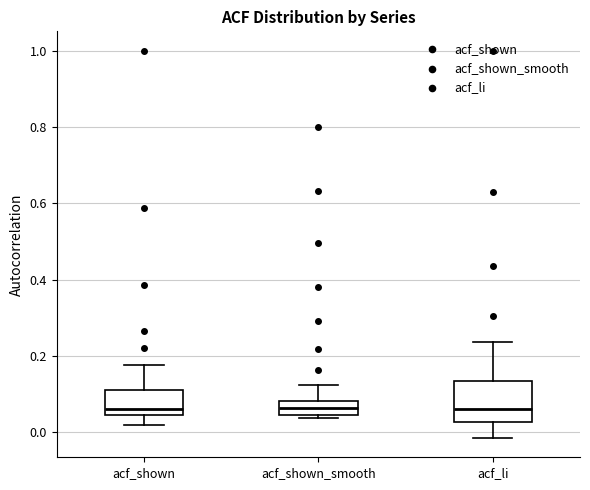

Reading left to right, transcribe this box plot: for each box, give where its median line is, the range the box spans, and where its two whiskers end, as read against the y-axis. The values are not printed on the chart, so give them approximately, as read against the axis.

acf_shown: median 0.06, box 0.04 to 0.12, whiskers 0.02 to 0.18
acf_shown_smooth: median 0.06, box 0.04 to 0.08, whiskers 0.04 (just below the box's lower edge) to 0.12
acf_li: median 0.06, box 0.02 to 0.14, whiskers -0.02 to 0.24